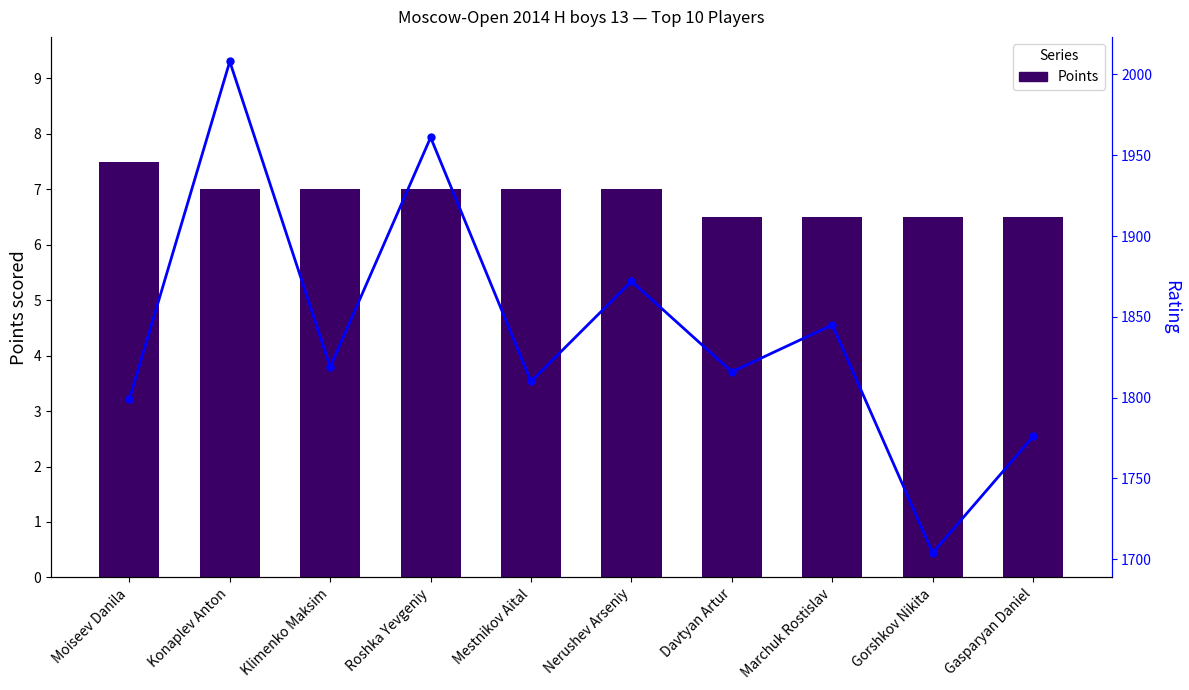

At which label does Rating reach its minimum?

Gorshkov Nikita